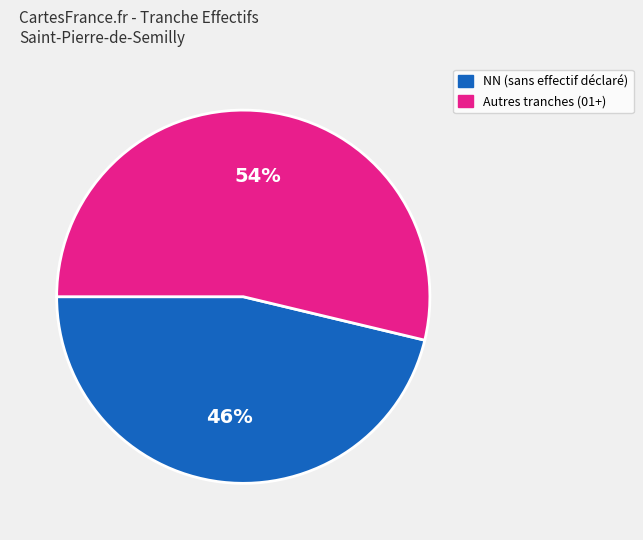

Is there any slice that represents more than half of the pie?

Yes